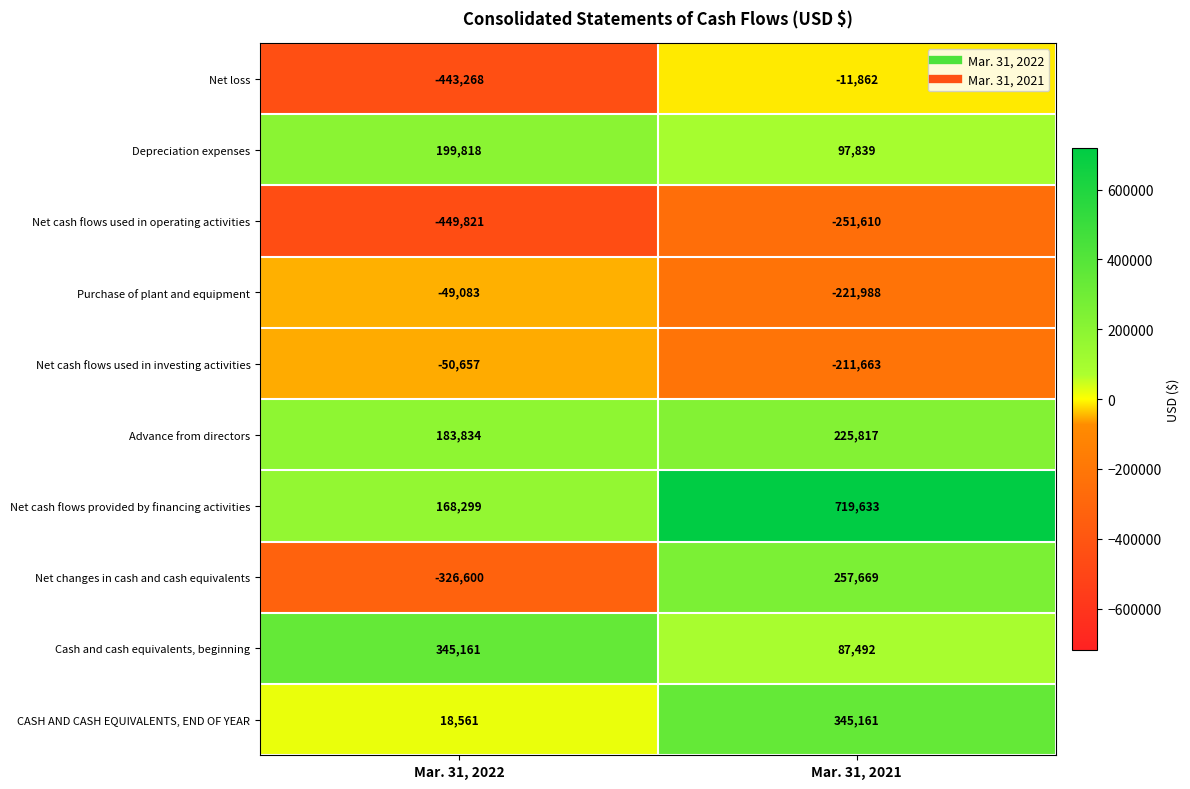

The value of Advance from directors at Mar. 31, 2021 is 79731. True or false?

False